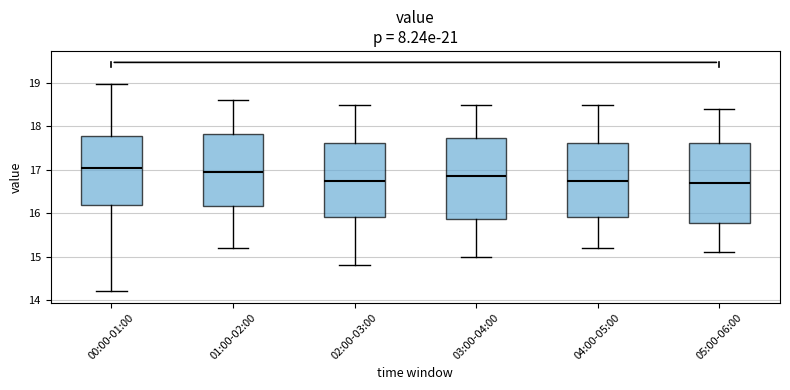

Reading left to right, read every box against the y-axis: the position of its median line, the range the box covers, and the ends of its whiskers. The values are not printed on the chart, so give them approximately, as read against the axis.

00:00-01:00: median 17.0, box 16.2 to 17.8, whiskers 14.2 to 19.0
01:00-02:00: median 17.0, box 16.2 to 17.8, whiskers 15.2 to 18.6
02:00-03:00: median 16.8, box 15.9 to 17.6, whiskers 14.8 to 18.5
03:00-04:00: median 16.9, box 15.9 to 17.7, whiskers 15.0 to 18.5
04:00-05:00: median 16.8, box 15.9 to 17.6, whiskers 15.2 to 18.5
05:00-06:00: median 16.7, box 15.8 to 17.6, whiskers 15.1 to 18.4